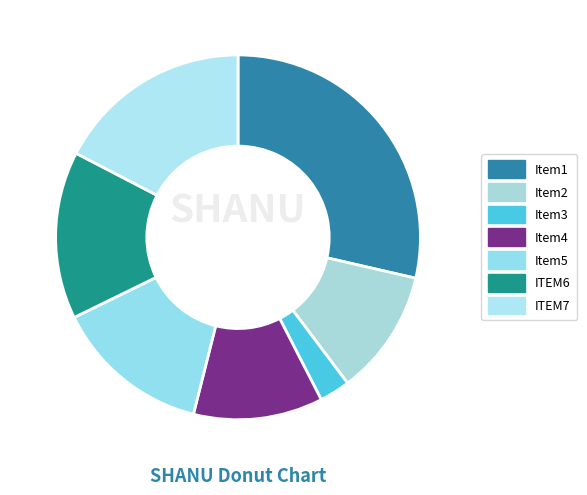

To the nearest percent, what is the average slice percentage?

14%